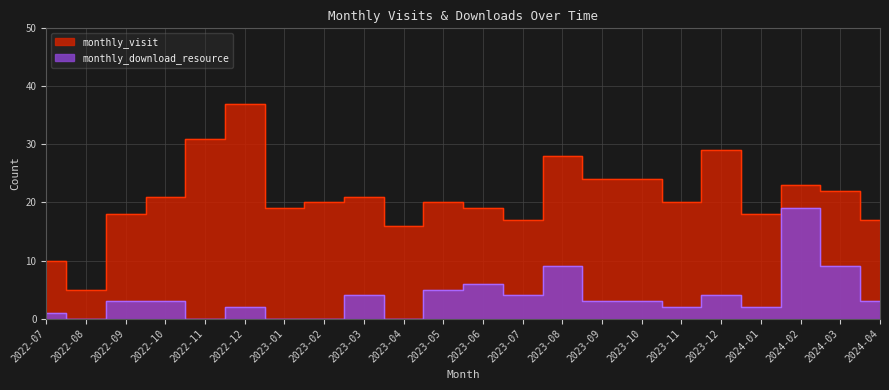

The value of monthly_download_resource at 2023-11 is 2. True or false?

True